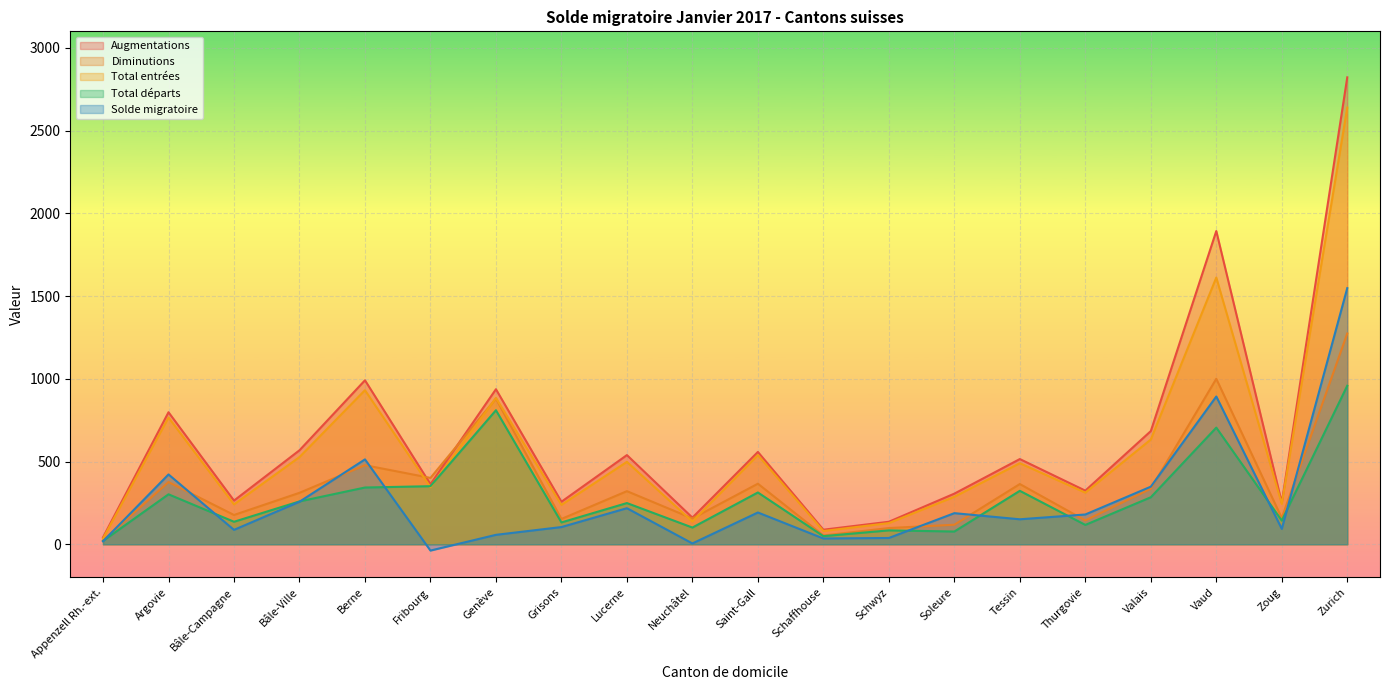

What position from the left is Thurgovie?

16